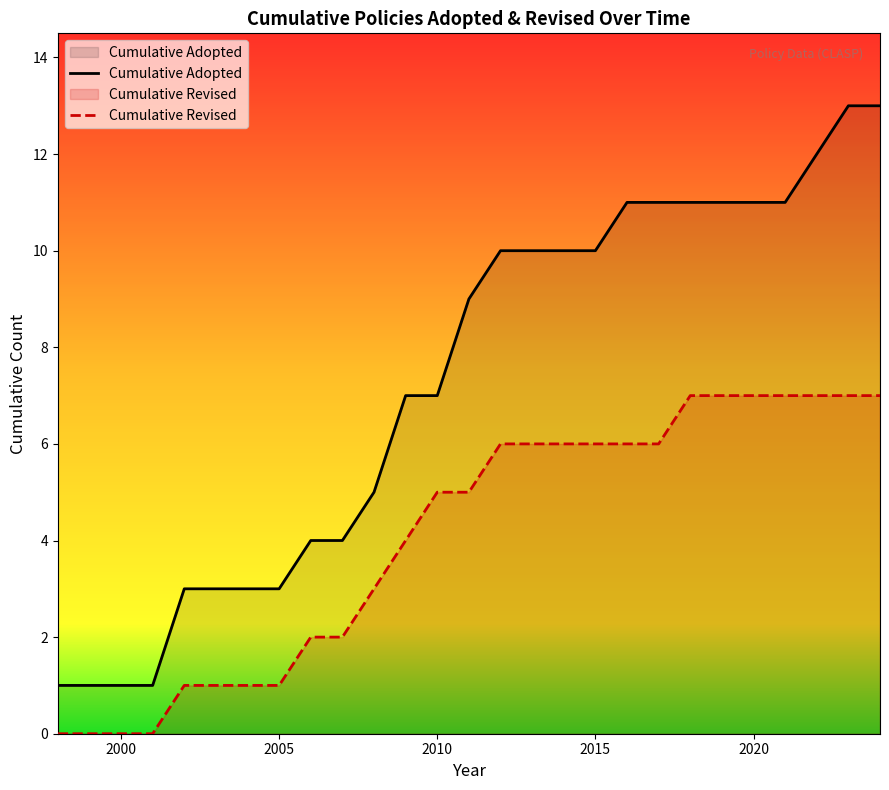

How many values in the Cumulative Adopted series are below 9?

13